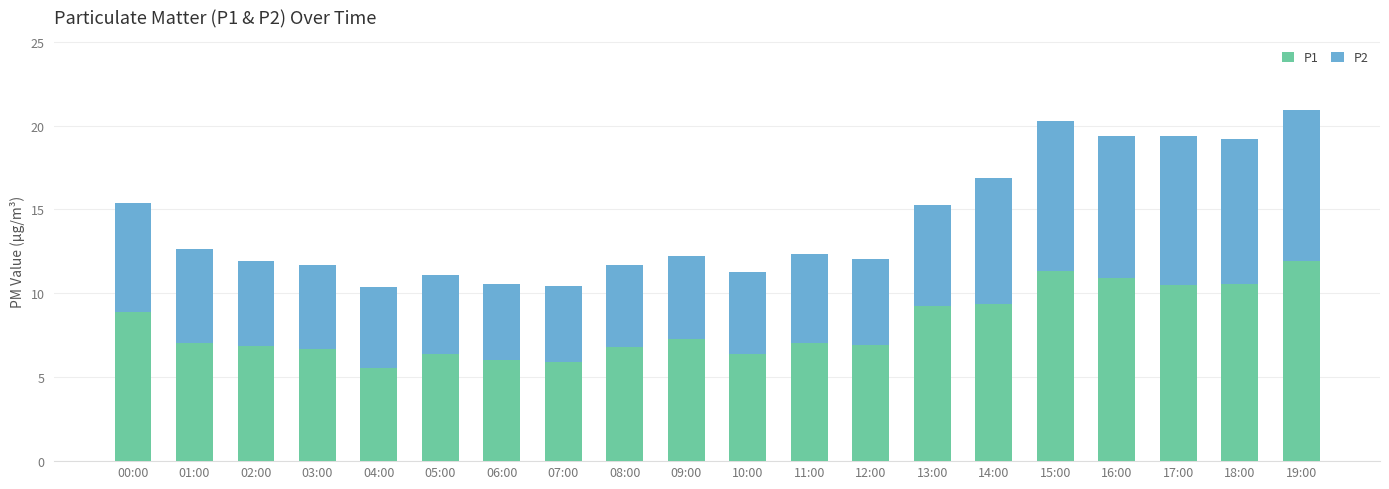

What is the average value of the P1 series?

8.1